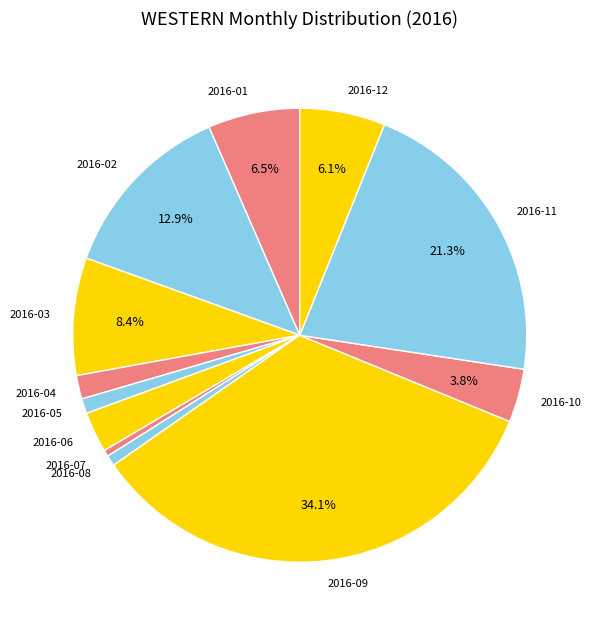

What percentage is the 2016-08 slice, to the nearest percent?

1%